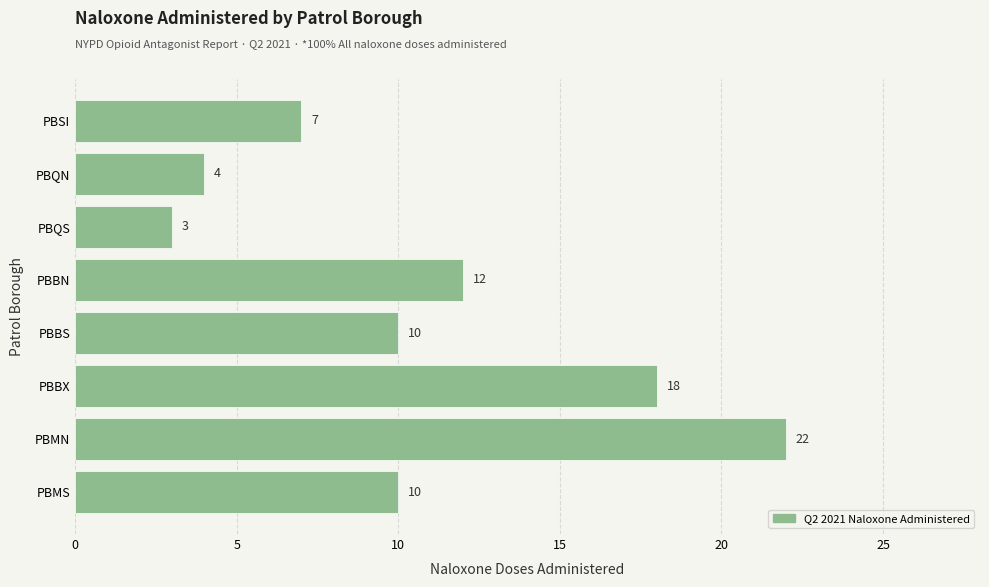

At which category does the chart reach its minimum across all series?

PBQS